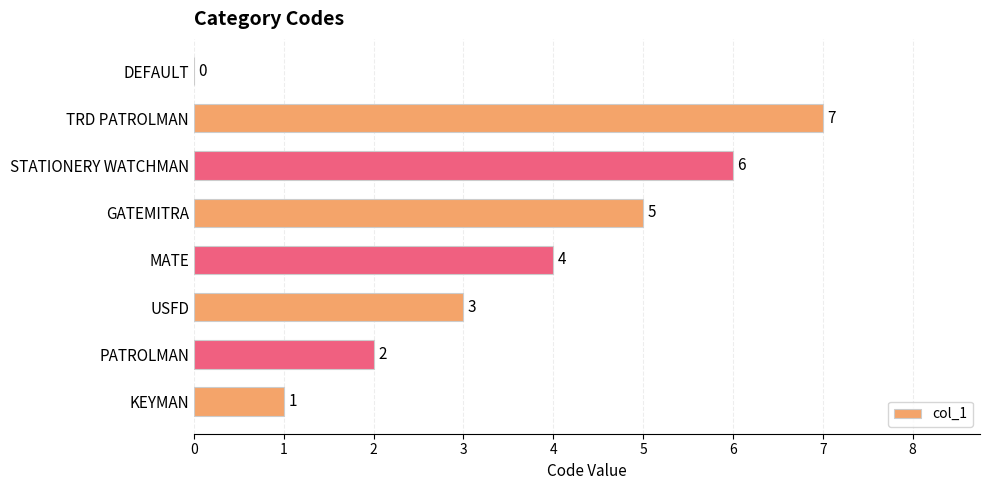

Count the number of categories in the chart.

8